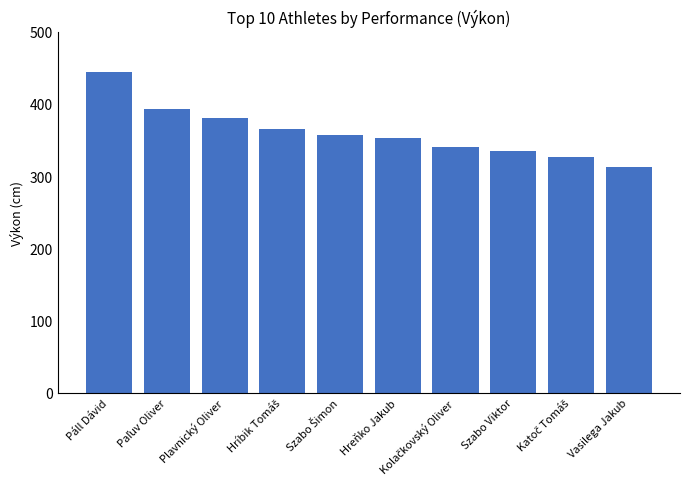

What is the smallest value displayed?

312